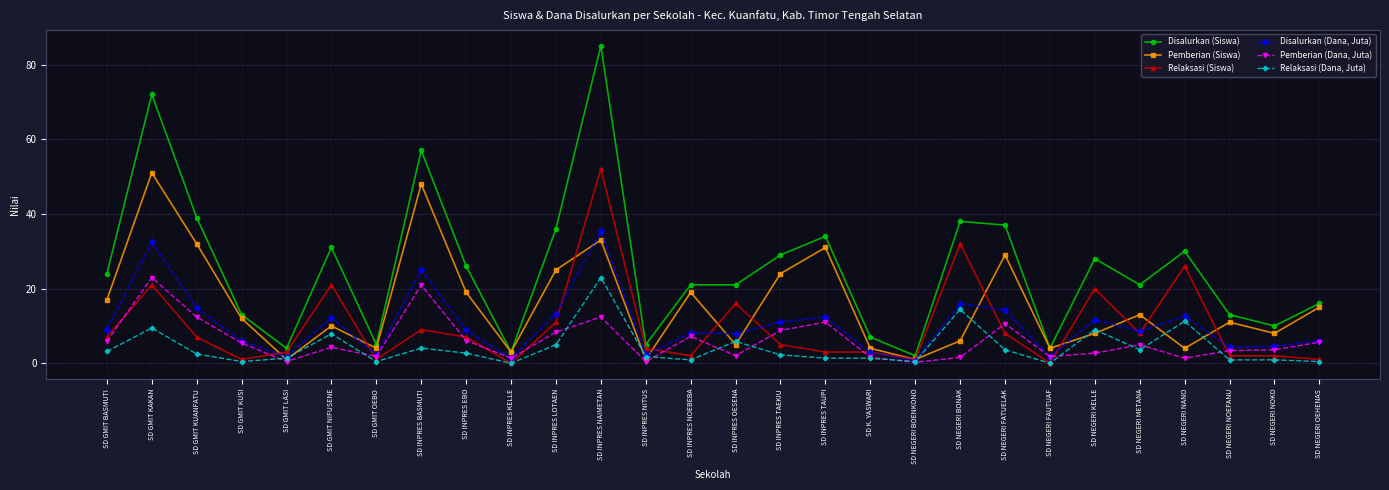

How many categories are shown in the chart?

28